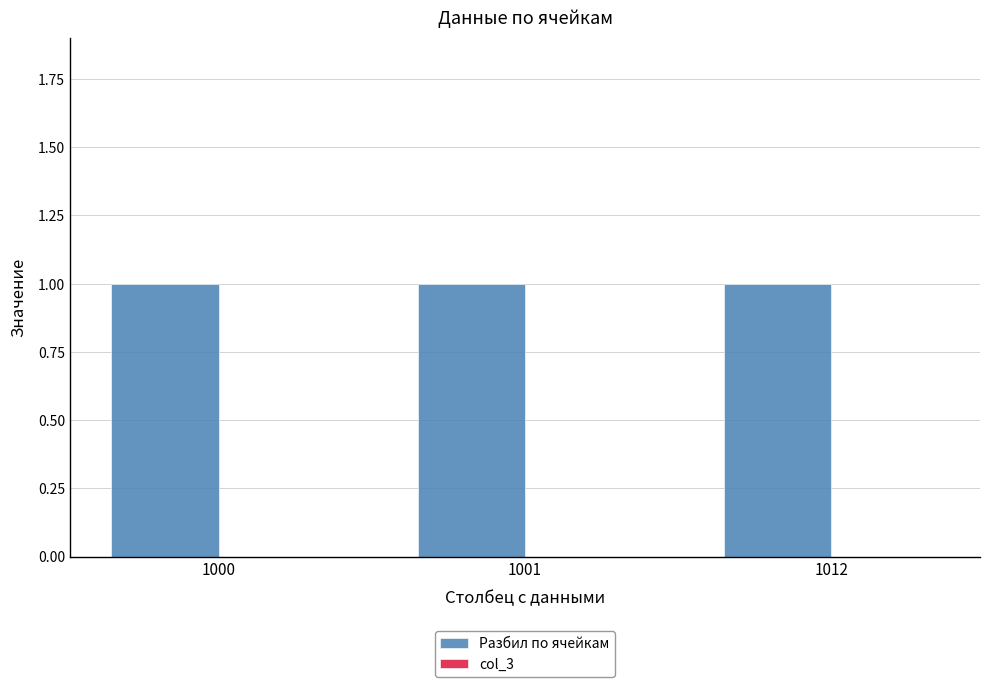

Which label corresponds to the smallest value in the chart?

1000